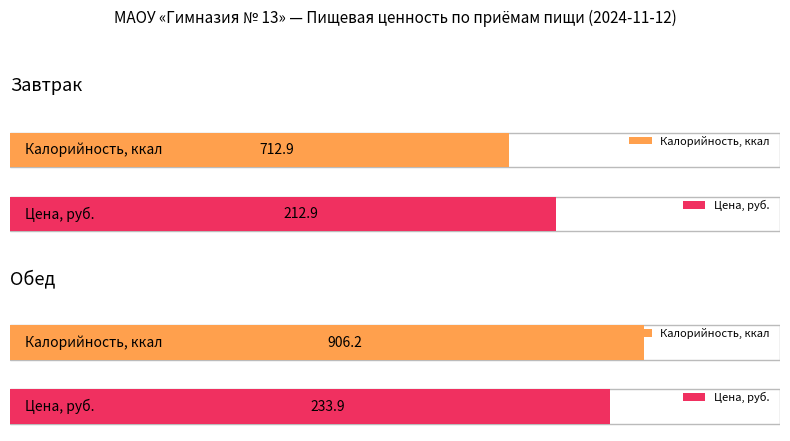

How many data points in Цена are less than 233?

1